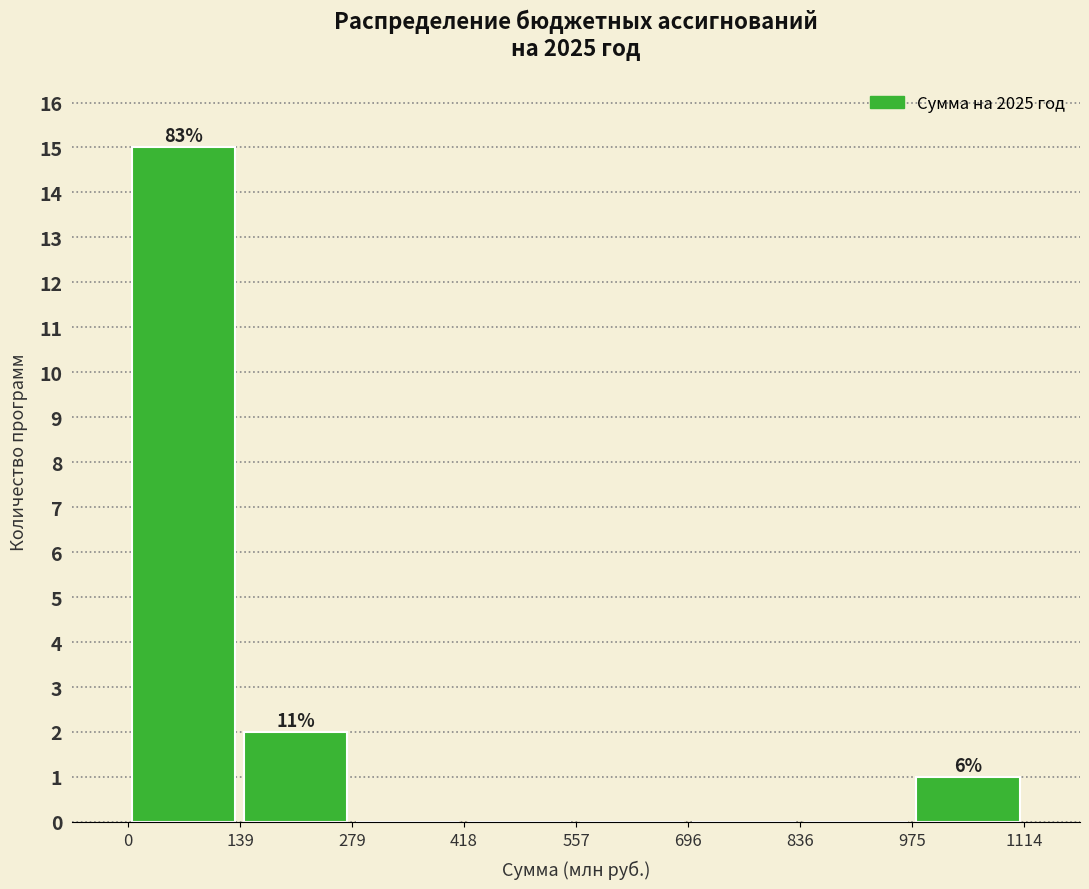

Over which range of the x-axis is the bar tallest?

0 to 139